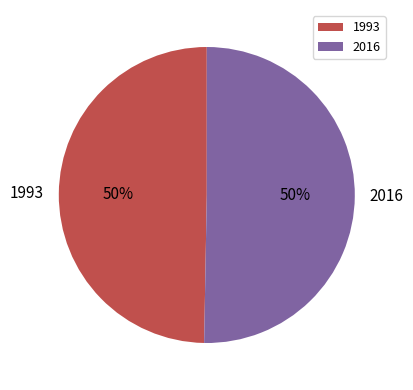

Which category has the smallest portion of the pie?

1993